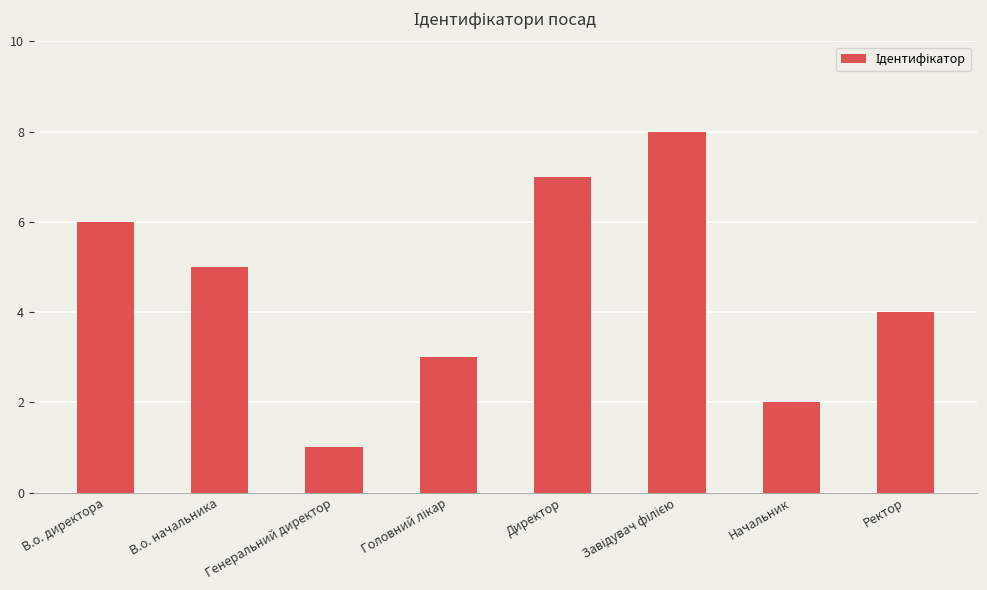

What is the label of the 7th bar from the right?

В.о. начальника